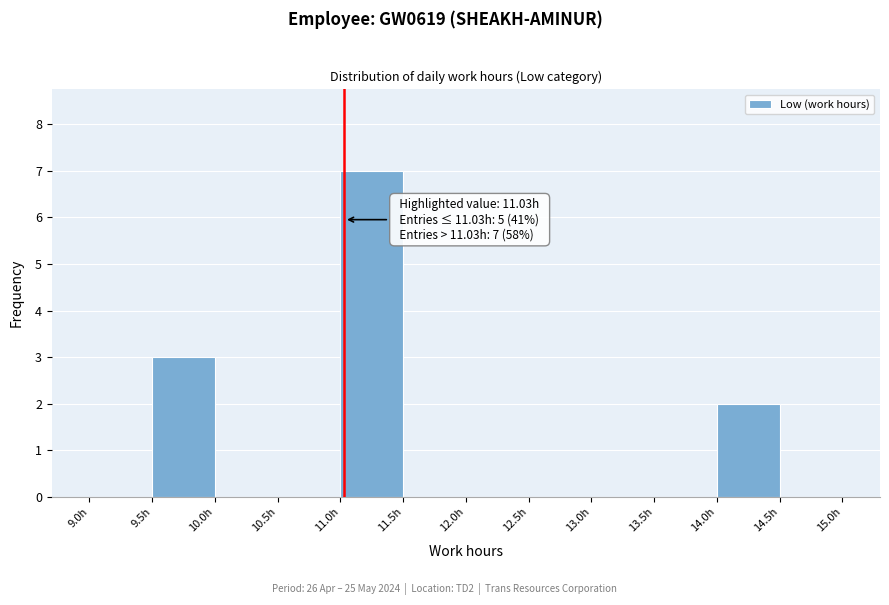

Over which range of the x-axis is the bar tallest?

11.0 to 11.5